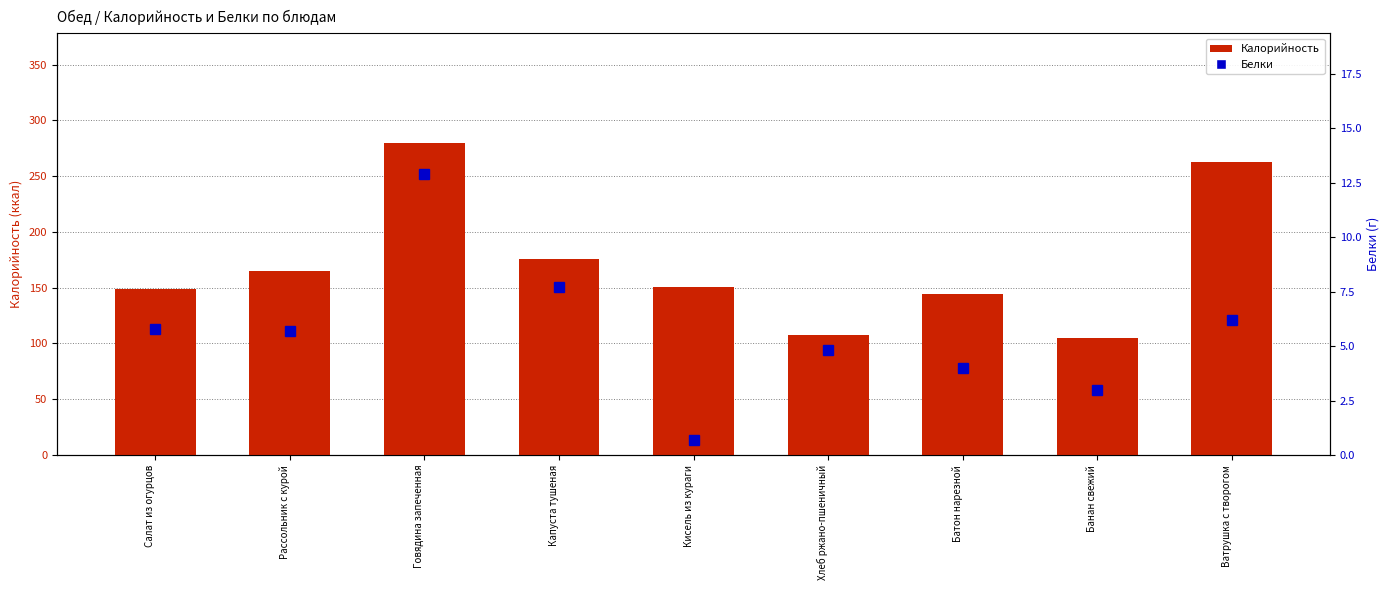

Reading right to left, list all the values displayed in this chart.

Калорийность: Ватрушка с творогом=263.0	Банан свежий=105.0	Батон нарезной=144.0	Хлеб ржано-пшеничный=108.0	Кисель из кураги=151.0	Капуста тушеная=176.0	Говядина запеченная=280.0	Рассольник с курой=165.0	Салат из огурцов=149.0
Белки: Ватрушка с творогом=6.2	Банан свежий=3.0	Батон нарезной=4.0	Хлеб ржано-пшеничный=4.8	Кисель из кураги=0.7	Капуста тушеная=7.7	Говядина запеченная=12.9	Рассольник с курой=5.7	Салат из огурцов=5.8